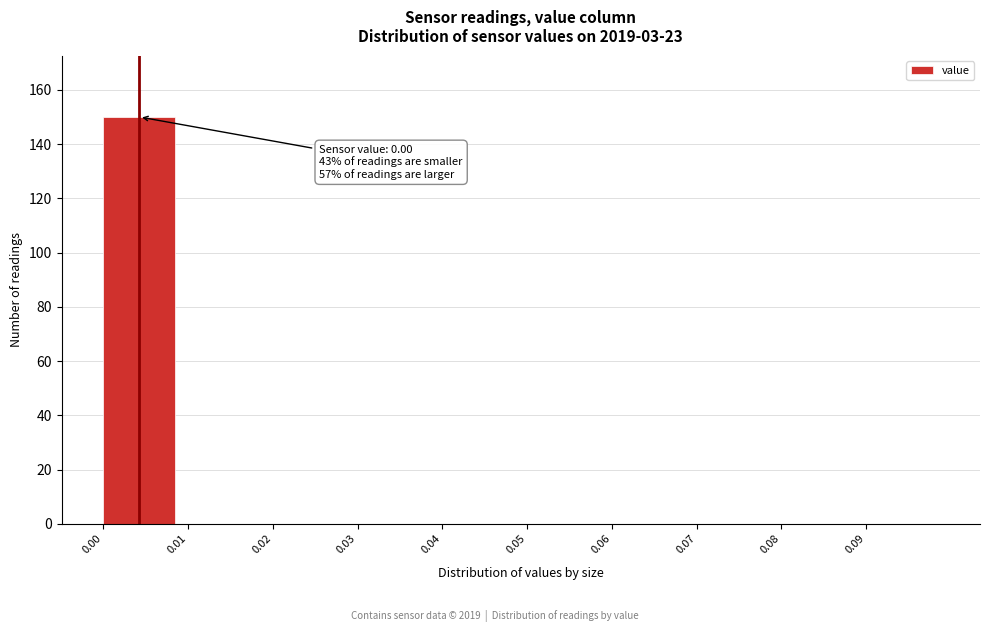

Over which range of the x-axis is the bar tallest?

0.00 to 0.01